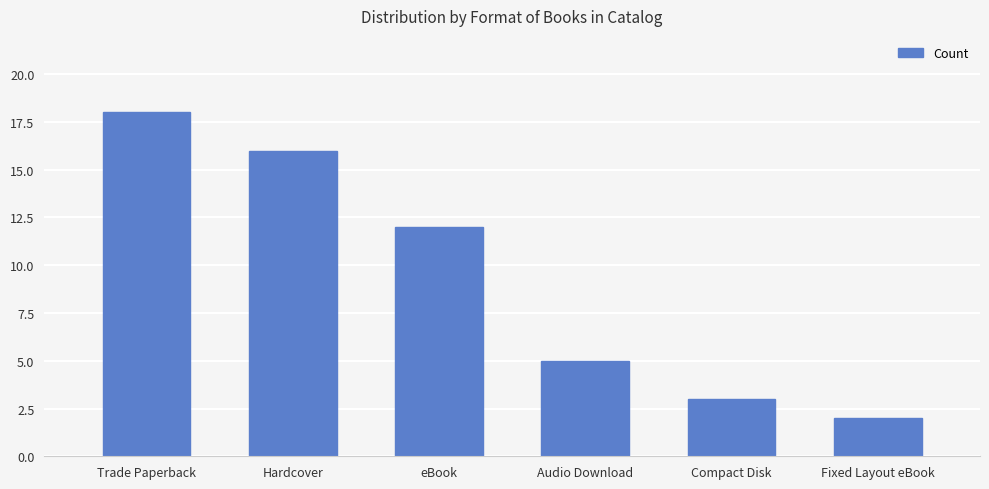

List the labels in order of value, smallest first.

Fixed Layout eBook, Compact Disk, Audio Download, eBook, Hardcover, Trade Paperback